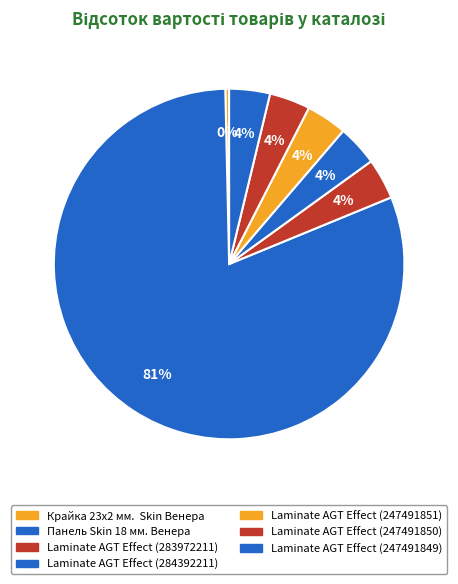

What is the ratio of the value at Laminate AGT Effect (247491851) to the value at Laminate AGT Effect (247491849)?

1.0